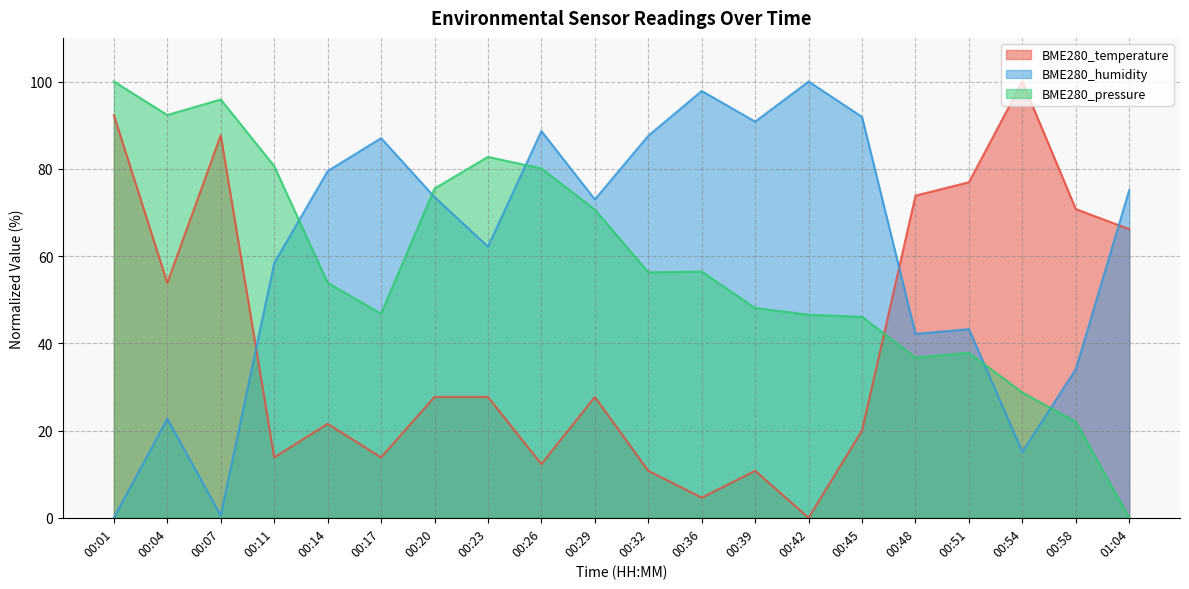

Does the chart have visible grid lines?

Yes